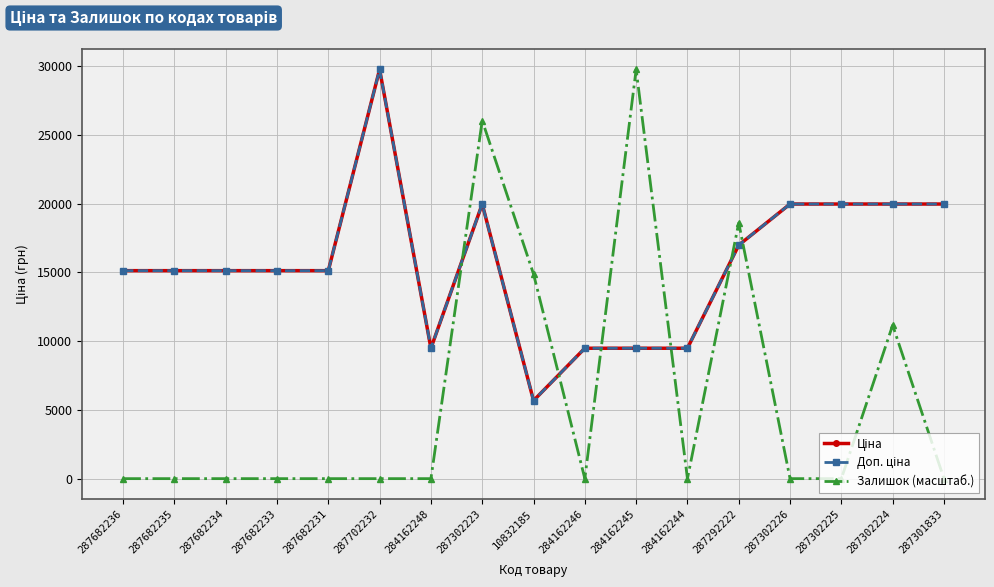

Is this an area chart (filled region under the line)?

No